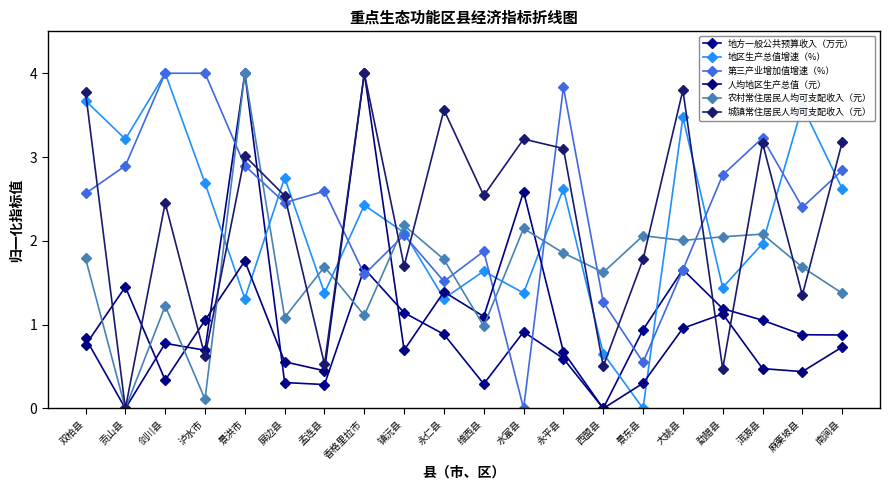

Reading left to right, list all the values displayed in this chart.

地方一般公共预算收入（万元）: 0.8	0.0	0.8	0.7	4.0	0.3	0.3	1.7	1.1	0.9	0.3	0.9	0.6	0.0	0.9	1.7	1.2	1.1	0.9	0.9
地区生产总值增速（%）: 3.7	3.2	4.0	2.7	1.3	2.8	1.4	2.4	2.1	1.3	1.6	1.4	2.6	0.7	0.0	3.5	1.4	2.0	3.6	2.6
第三产业增加值增速（%）: 2.6	2.9	4.0	4.0	2.9	2.5	2.6	1.6	2.1	1.5	1.9	0.0	3.8	1.3	0.6	1.7	2.8	3.2	2.4	2.8
人均地区生产总值（元）: 0.8	1.5	0.3	1.1	1.8	0.6	0.4	4.0	0.7	1.4	1.1	2.6	0.7	0.0	0.3	1.0	1.1	0.5	0.4	0.7
农村常住居民人均可支配收入（元）: 1.8	0.0	1.2	0.1	4.0	1.1	1.7	1.1	2.2	1.8	1.0	2.1	1.9	1.6	2.1	2.0	2.0	2.1	1.7	1.4
城镇常住居民人均可支配收入（元）: 3.8	0.0	2.5	0.6	3.0	2.5	0.5	4.0	1.7	3.6	2.5	3.2	3.1	0.5	1.8	3.8	0.5	3.2	1.4	3.2